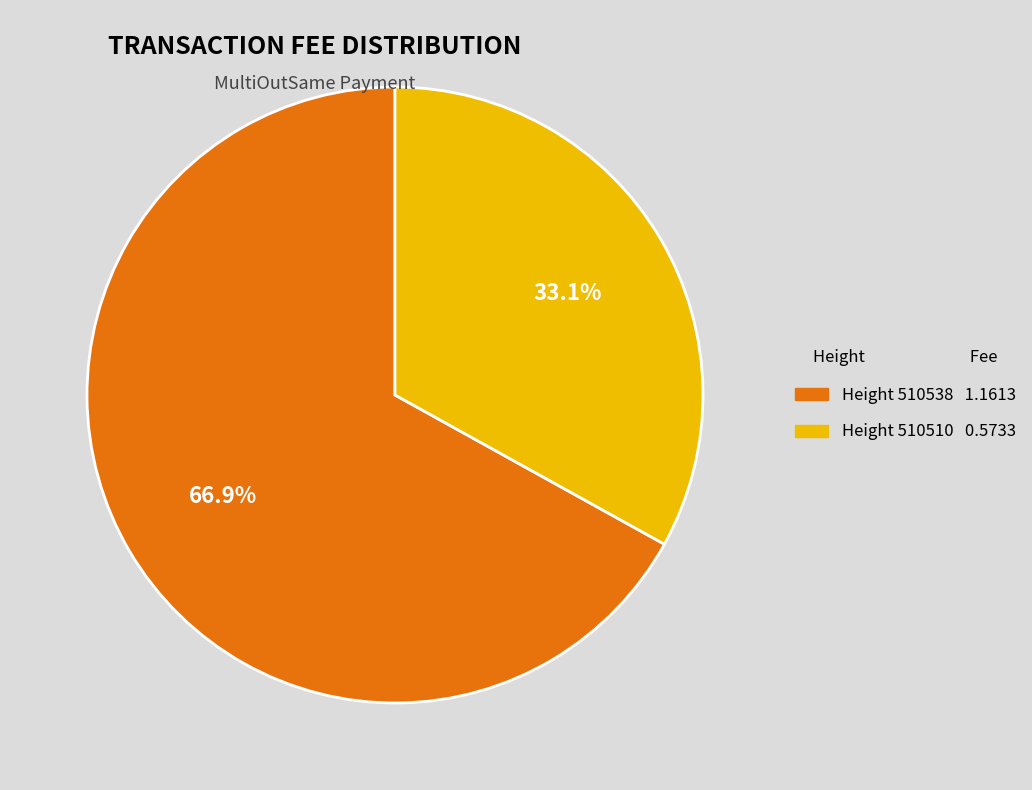

Is there any slice that represents more than half of the pie?

Yes